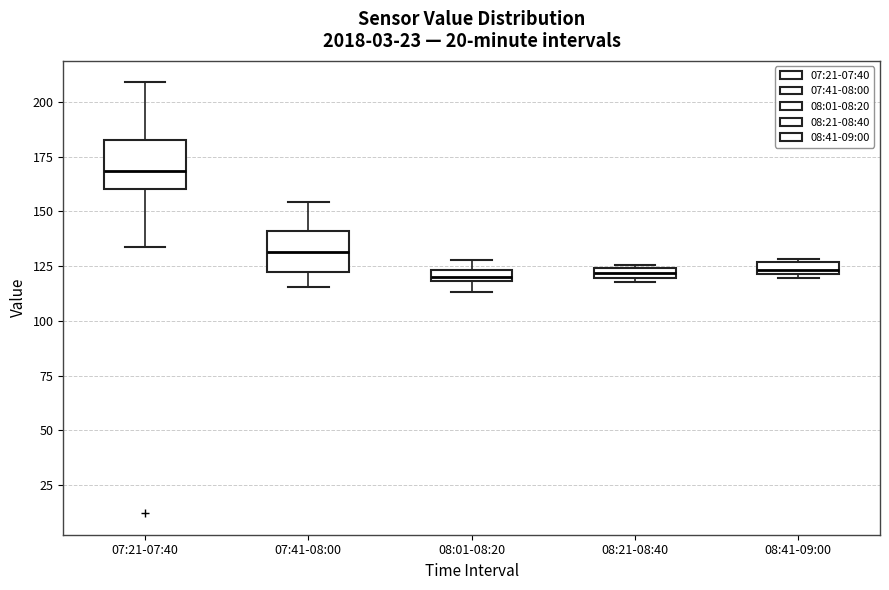

Where is the upper edge of the box for 08:41-09:00 on the y-axis? The values are not printed on the chart, so give them approximately, as read against the axis.

125